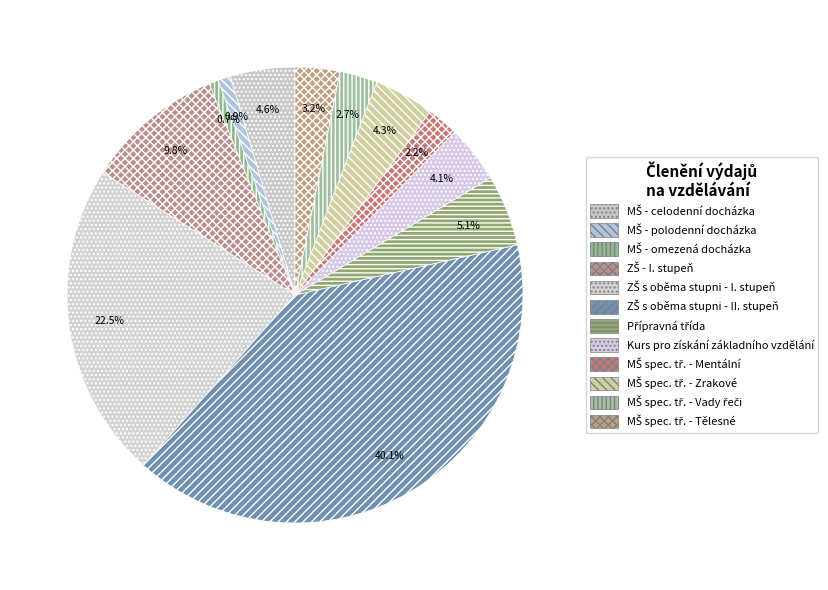

How many segments does this pie chart have?

12